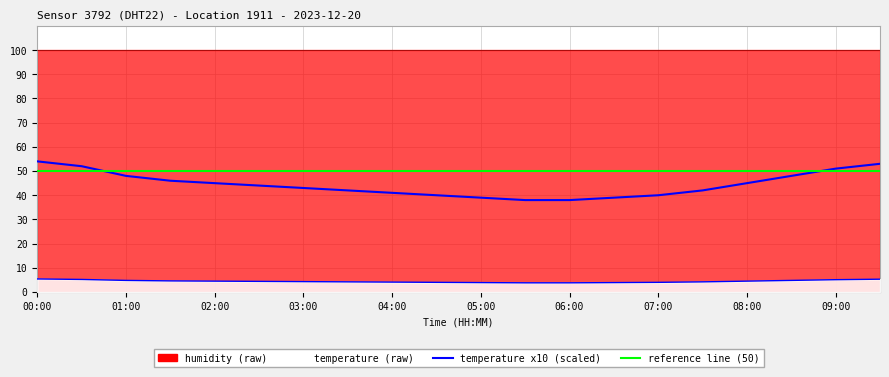

Reading left to right, list all the values displayed in this chart.

00:00=5.4	00:30=5.2	01:00=4.8	01:30=4.6	02:00=4.5	02:30=4.4	03:00=4.3	03:30=4.2	04:00=4.1	04:30=4.0	05:00=3.9	05:30=3.8	06:00=3.8	06:30=3.9	07:00=4.0	07:30=4.2	08:00=4.5	08:30=4.8	09:00=5.1	09:30=5.3